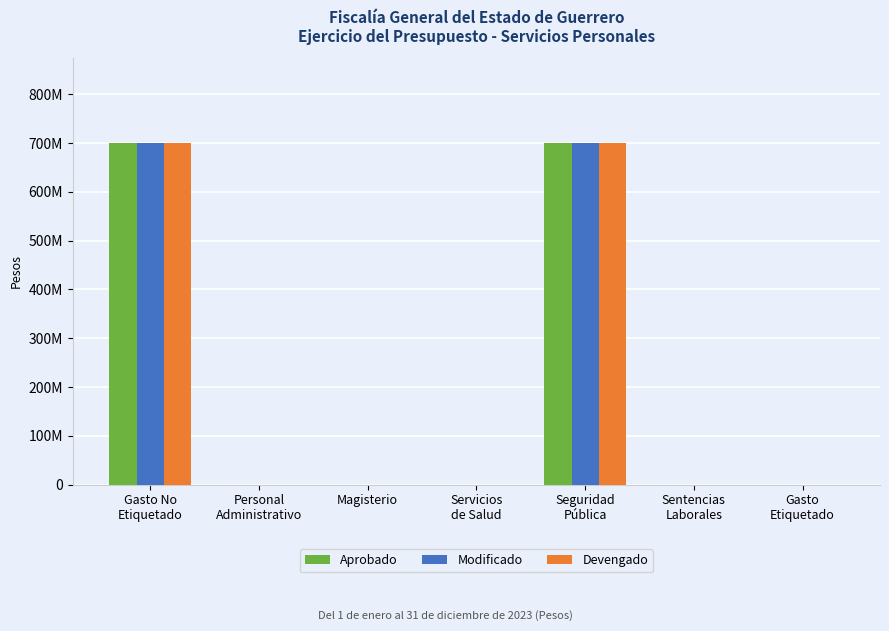

Reading left to right, what are all the values shown in this chart?

Aprobado: 699103678.5	0.0	0.0	0.0	699103678.5	0.0	0.0
Modificado: 699103678.5	0.0	0.0	0.0	699103678.5	0.0	0.0
Devengado: 699103678.5	0.0	0.0	0.0	699103678.5	0.0	0.0